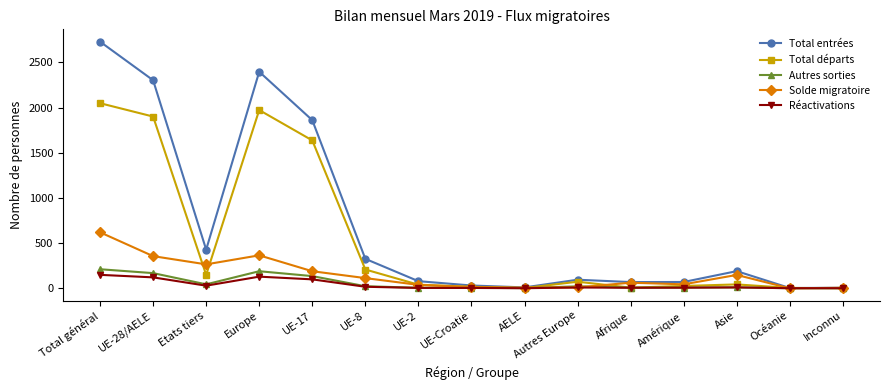

What is the average value of the Réactivations series?

38